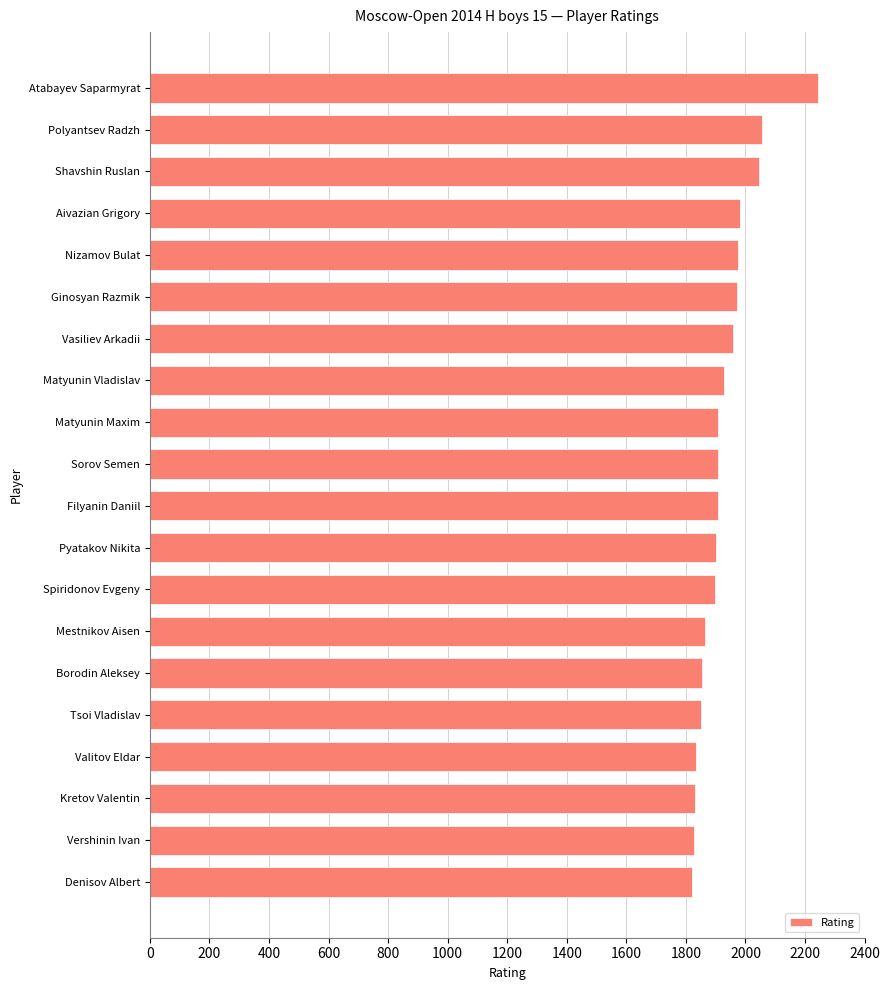

The value at Valitov Eldar is 3040. True or false?

False